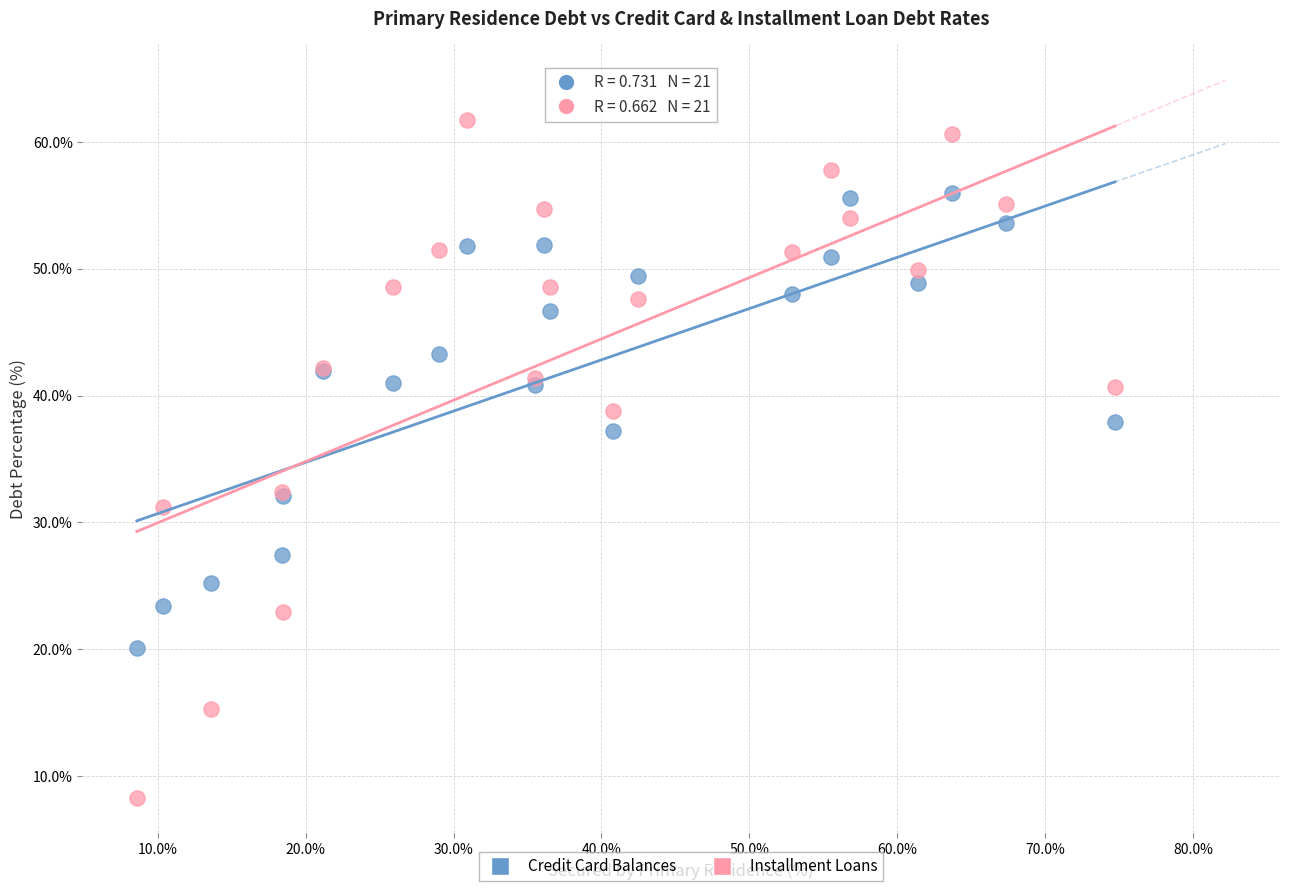

Which series has the largest Y range (max minus min)?

Installment Loans